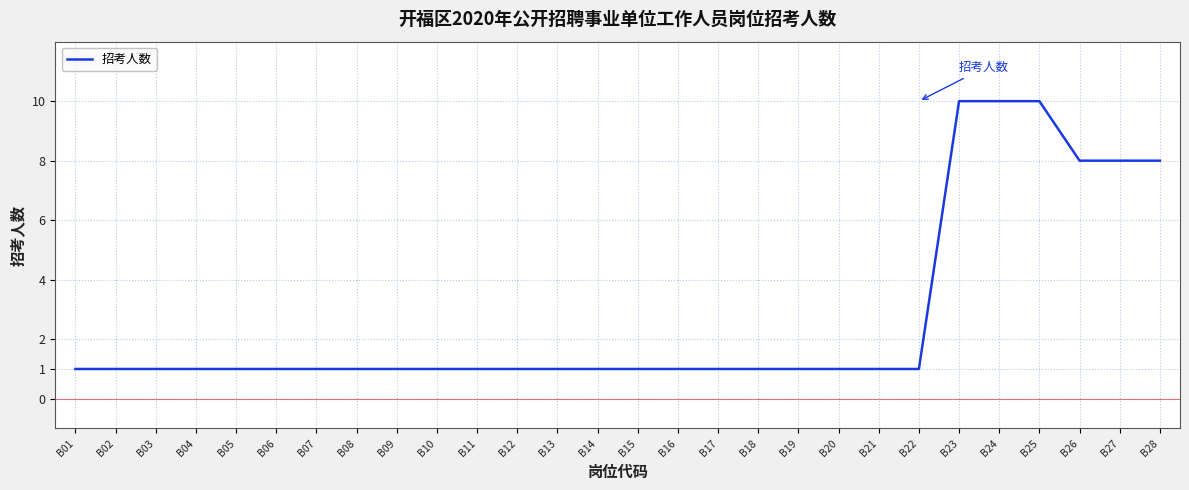

What is the ratio of the value at B16 to the value at B03?

1.0